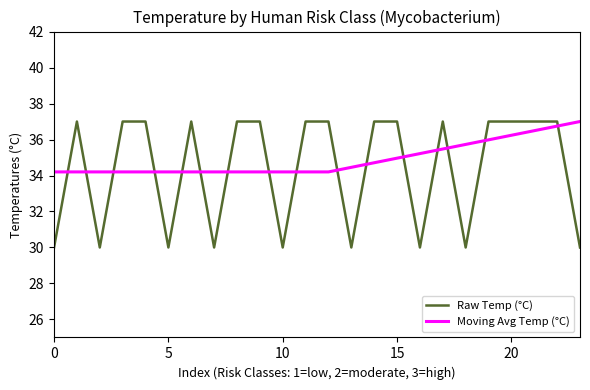

What is the difference between the maximum and minimum values in the Raw Temp (°C) series?

7.0